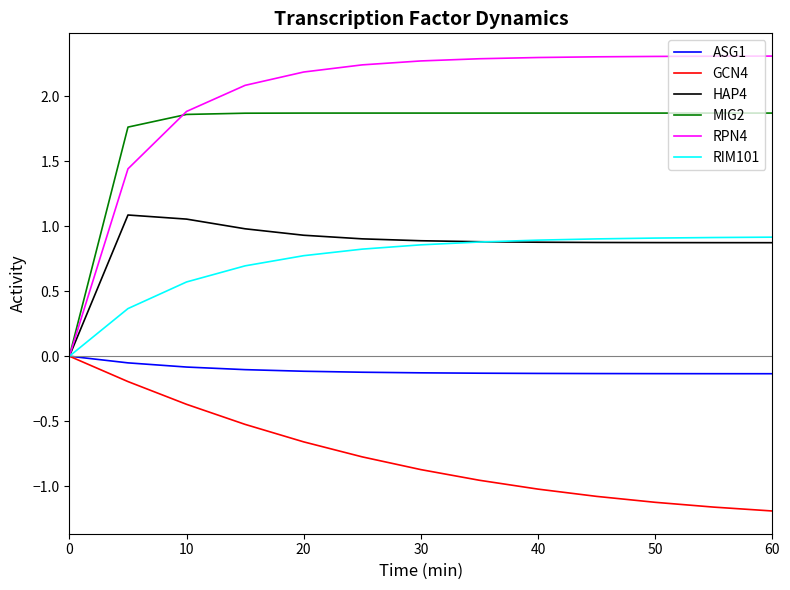

Which series has the largest total across all categories?

RPN4